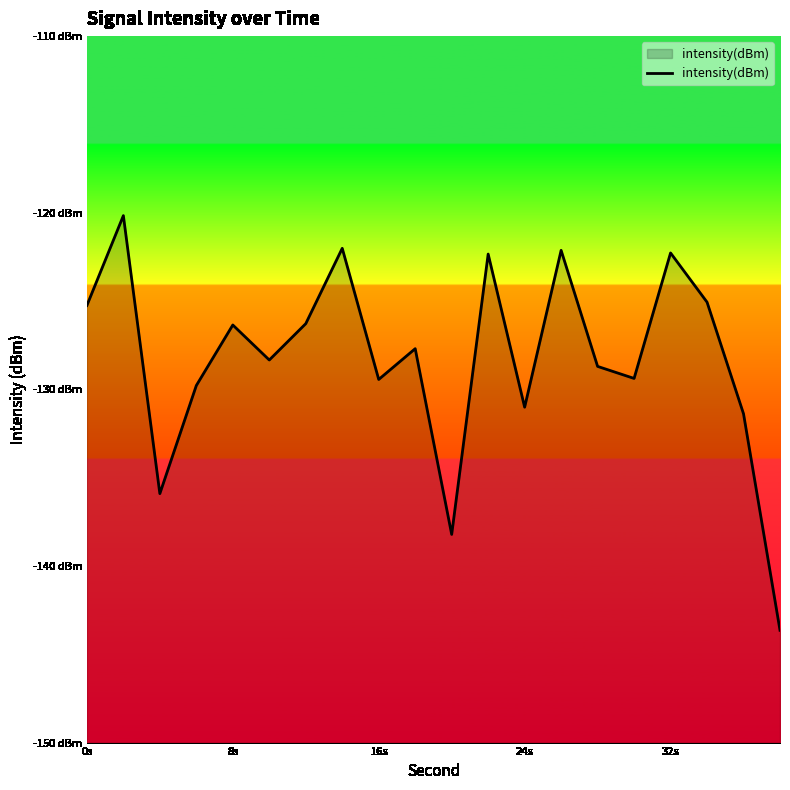

How many points are higher than both their immediate neighbors (excluding endpoints)?

7